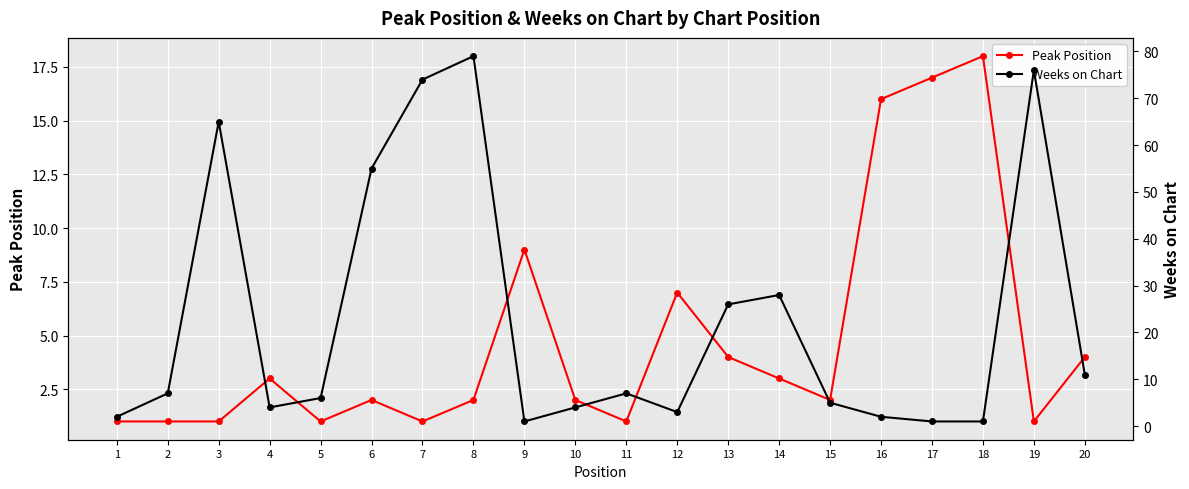

Is this an area chart (filled region under the line)?

No